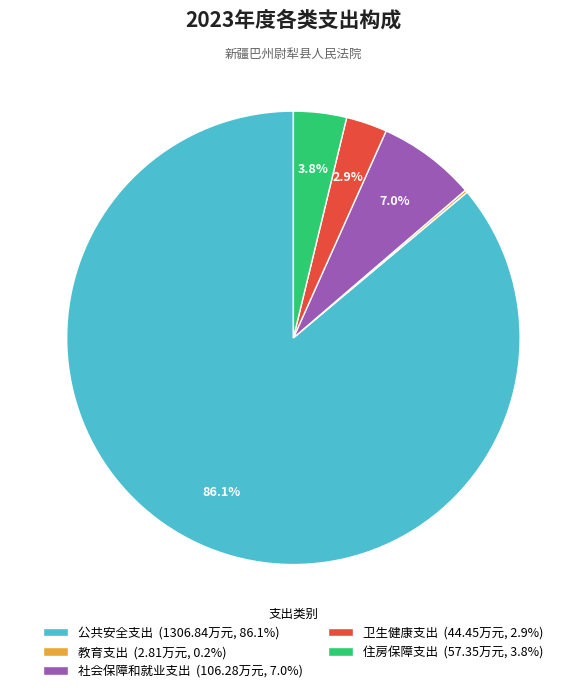

What percentage is NOT represented by 社会保障和就业支出 (106.28万元, 7.0%)?

93.0%